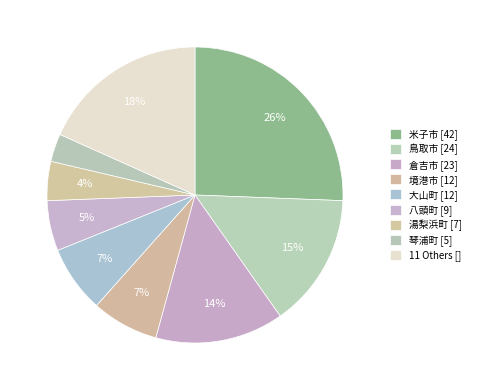

How many segments does this pie chart have?

9